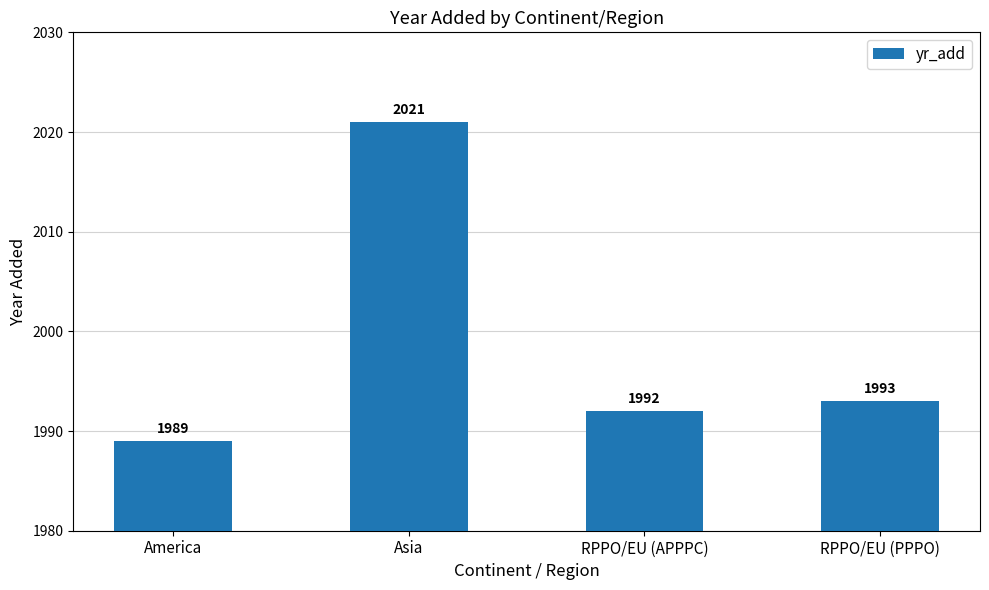

What is the ratio of the value at America to the value at RPPO/EU (APPPC)?

1.0